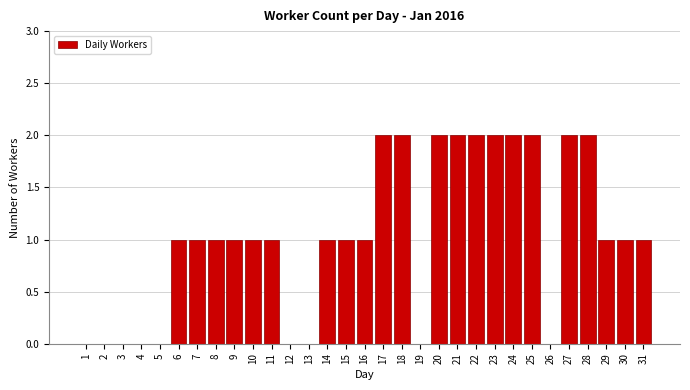

The value at 4 is -1. True or false?

False